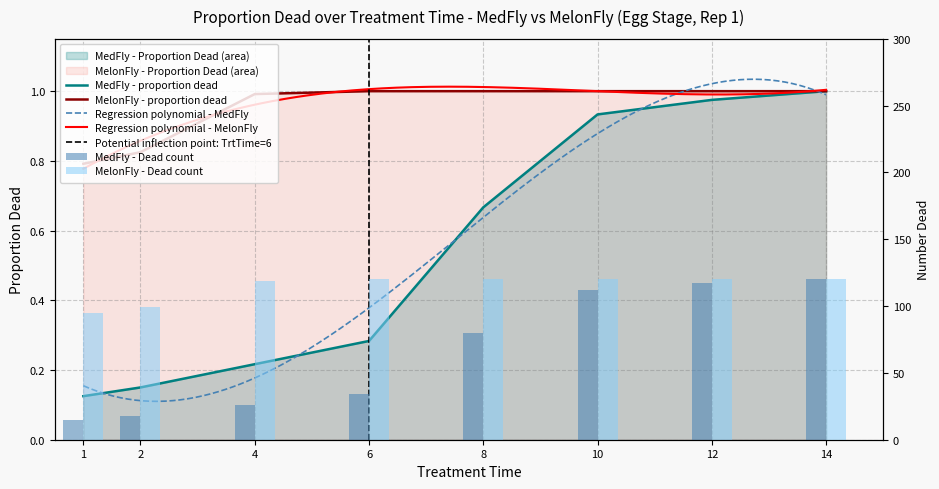

Where is MelonFly_PropDead nearest to the value 0?

1